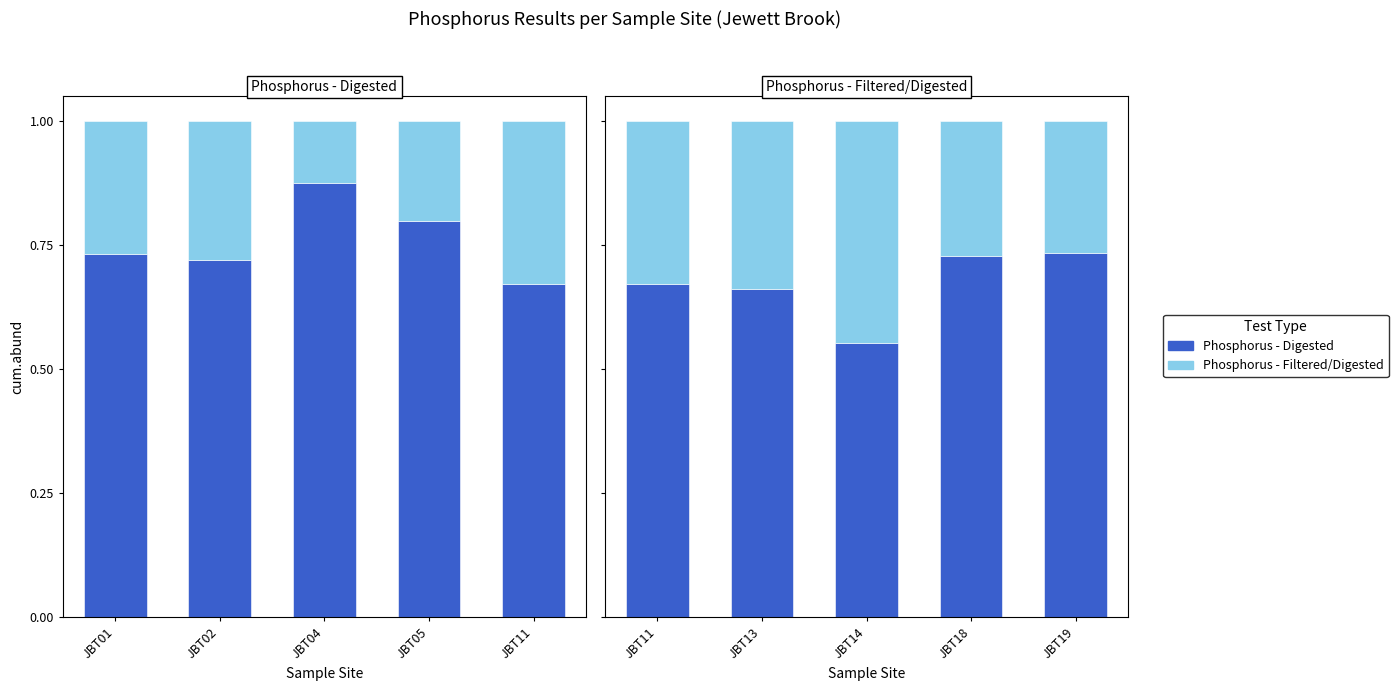

Which series has the largest range (max minus min)?

Phosphorus - Digested